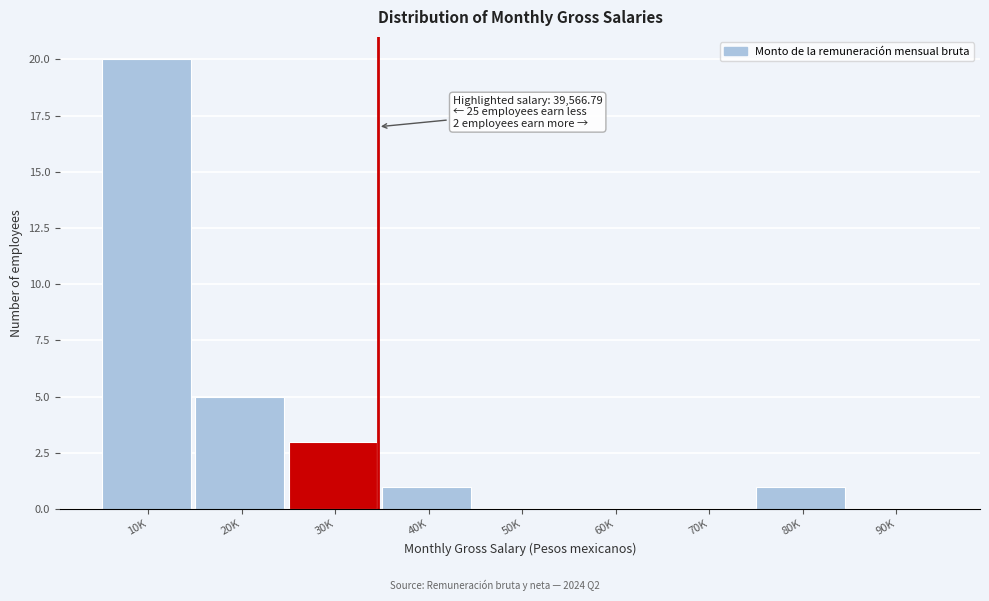

Reading left to right, transcribe all the data shown in this chart.

10K=20	20K=5	30K=3	40K=1	50K=0	60K=0	70K=0	80K=1	90K=0